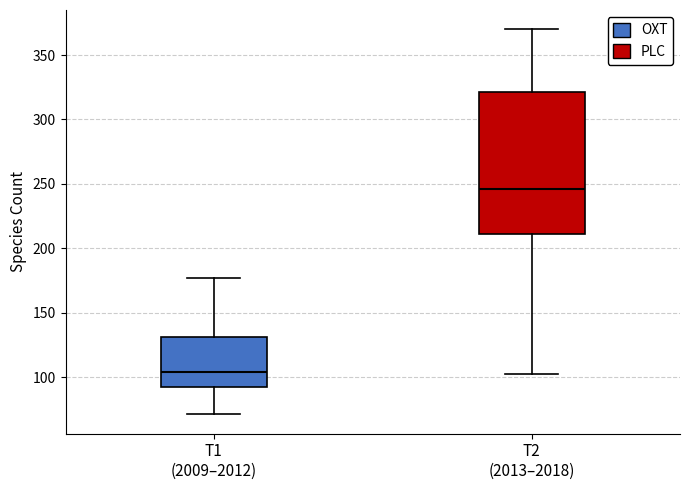

Where does the median line of the box for T2 (2013–2018) sit on the y-axis? The values are not printed on the chart, so give them approximately, as read against the axis.

245